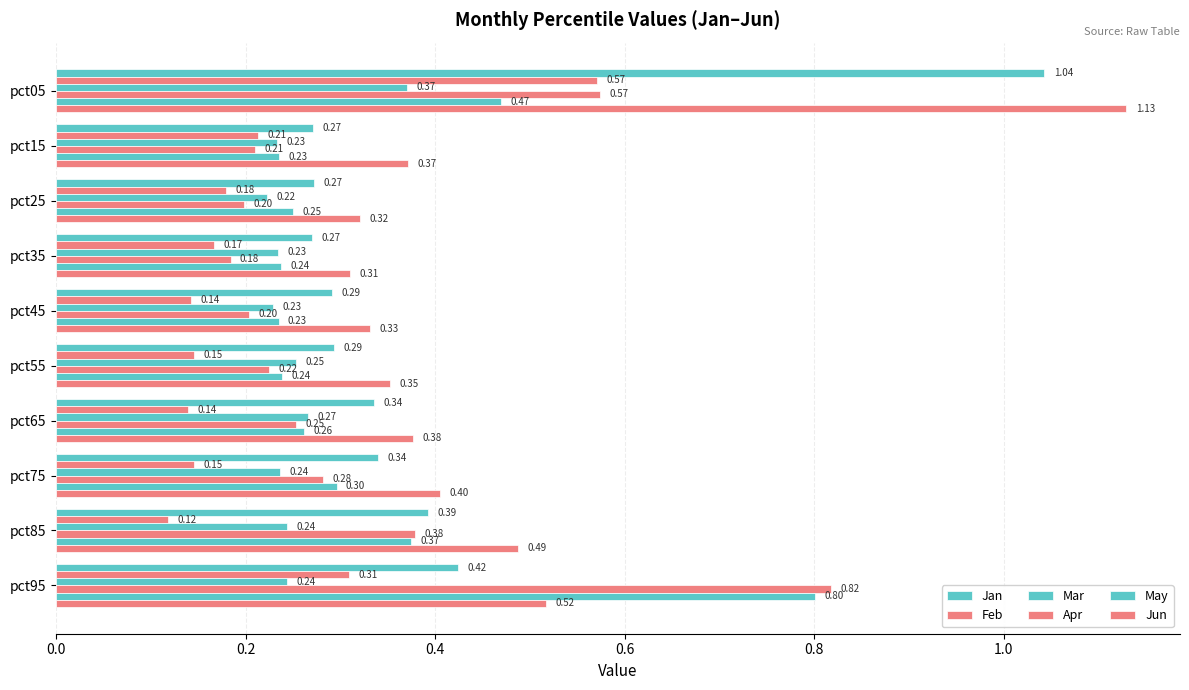

How many data points does each series have?

10